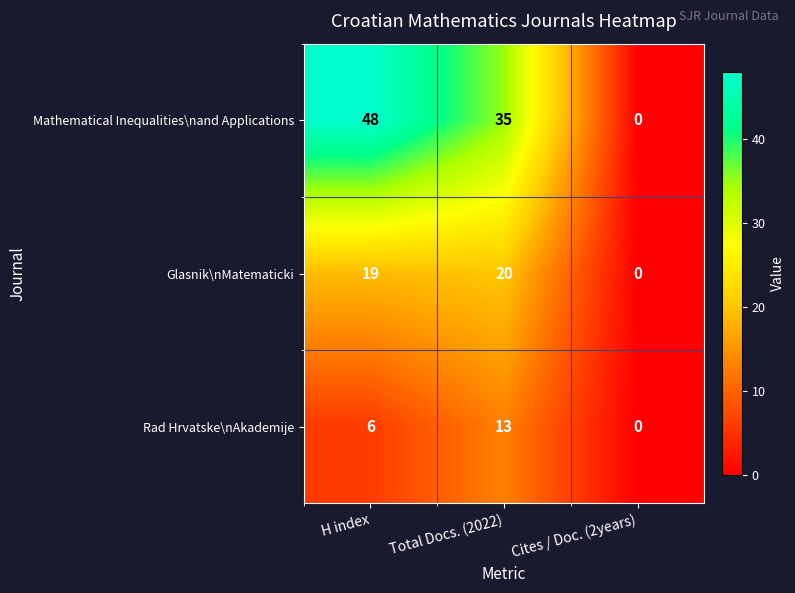

Count the number of data series in this chart.

3